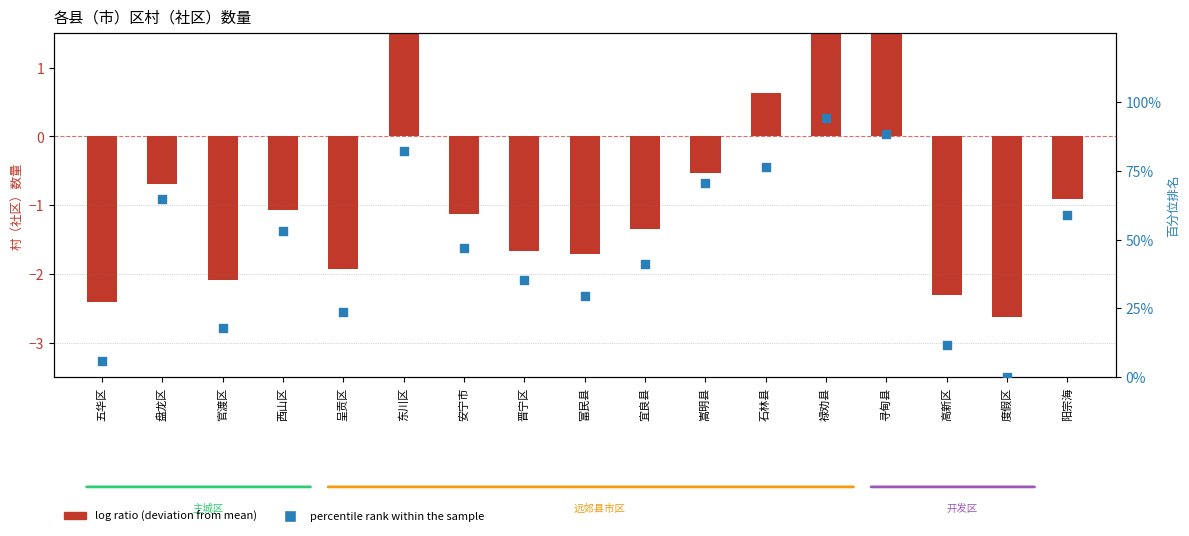

At how many categories does at least one series exceed 71?

4